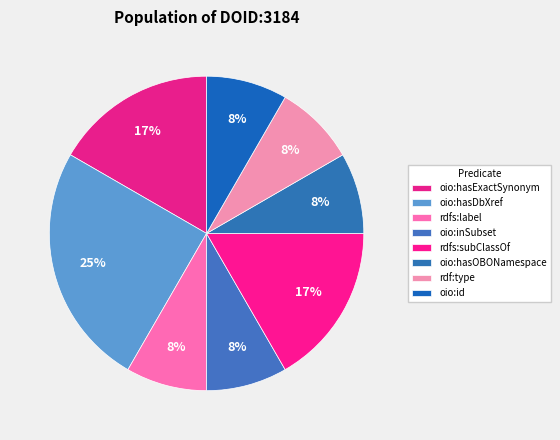

How many segments does this pie chart have?

8